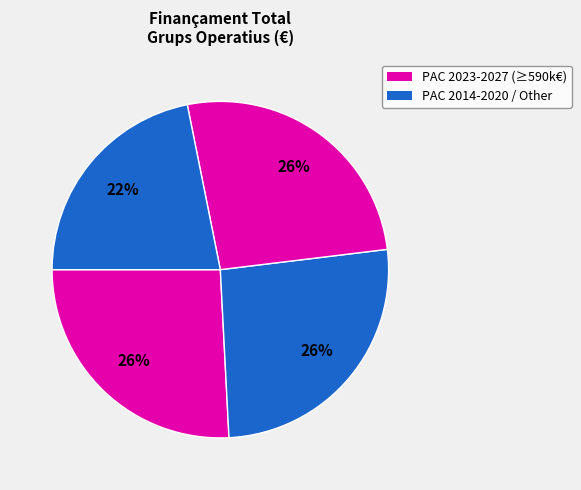

How many segments does this pie chart have?

4